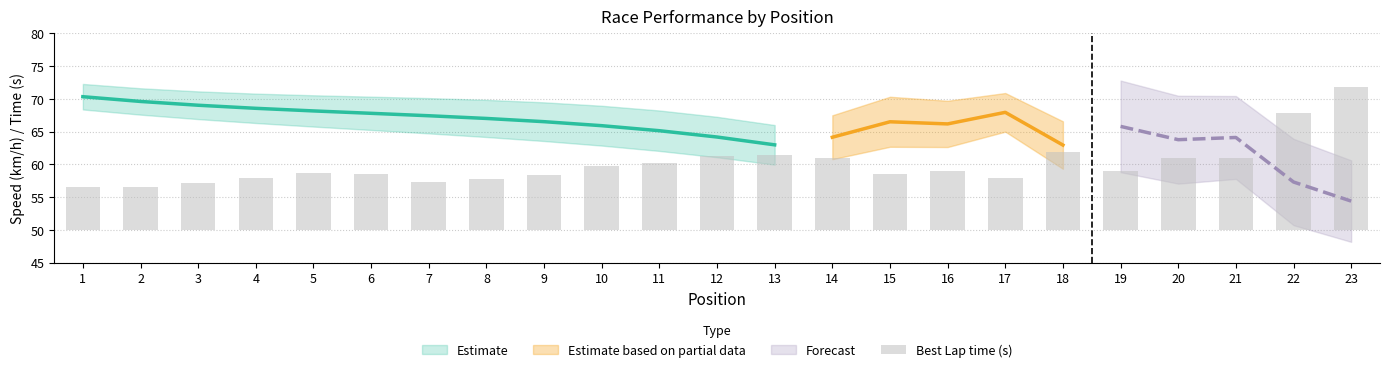

Reading right to left, transcribe all the data shown in this chart.

23=21.8	22=17.8	21=11.1	20=11.0	19=8.9	18=11.9	17=8.0	16=9.0	15=8.5	14=11.0	13=11.4	12=11.2	11=10.2	10=9.8	9=8.4	8=7.8	7=7.3	6=8.6	5=8.7	4=7.9	3=7.2	2=6.6	1=6.6